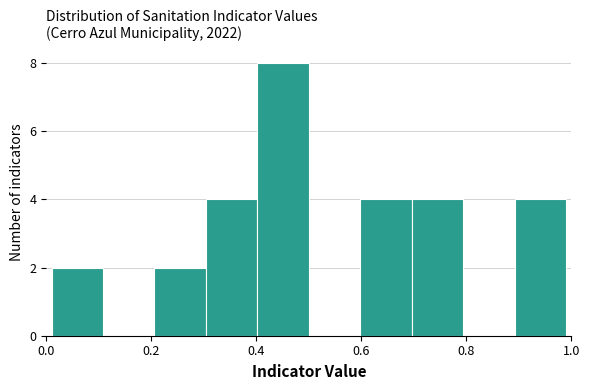

Reading left to right, transcribe this chart: for each bar, give the range it covers on the x-axis and its height. Neither the bar edges nor the heights are printed on the chart, so give them approximately, as read against the axes.

0.02 to 0.10: 2
0.10 to 0.20: 0
0.20 to 0.30: 2
0.30 to 0.40: 4
0.40 to 0.50: 8
0.50 to 0.60: 0
0.60 to 0.70: 4
0.70 to 0.80: 4
0.80 to 0.90: 0
0.90 to 1.00: 4